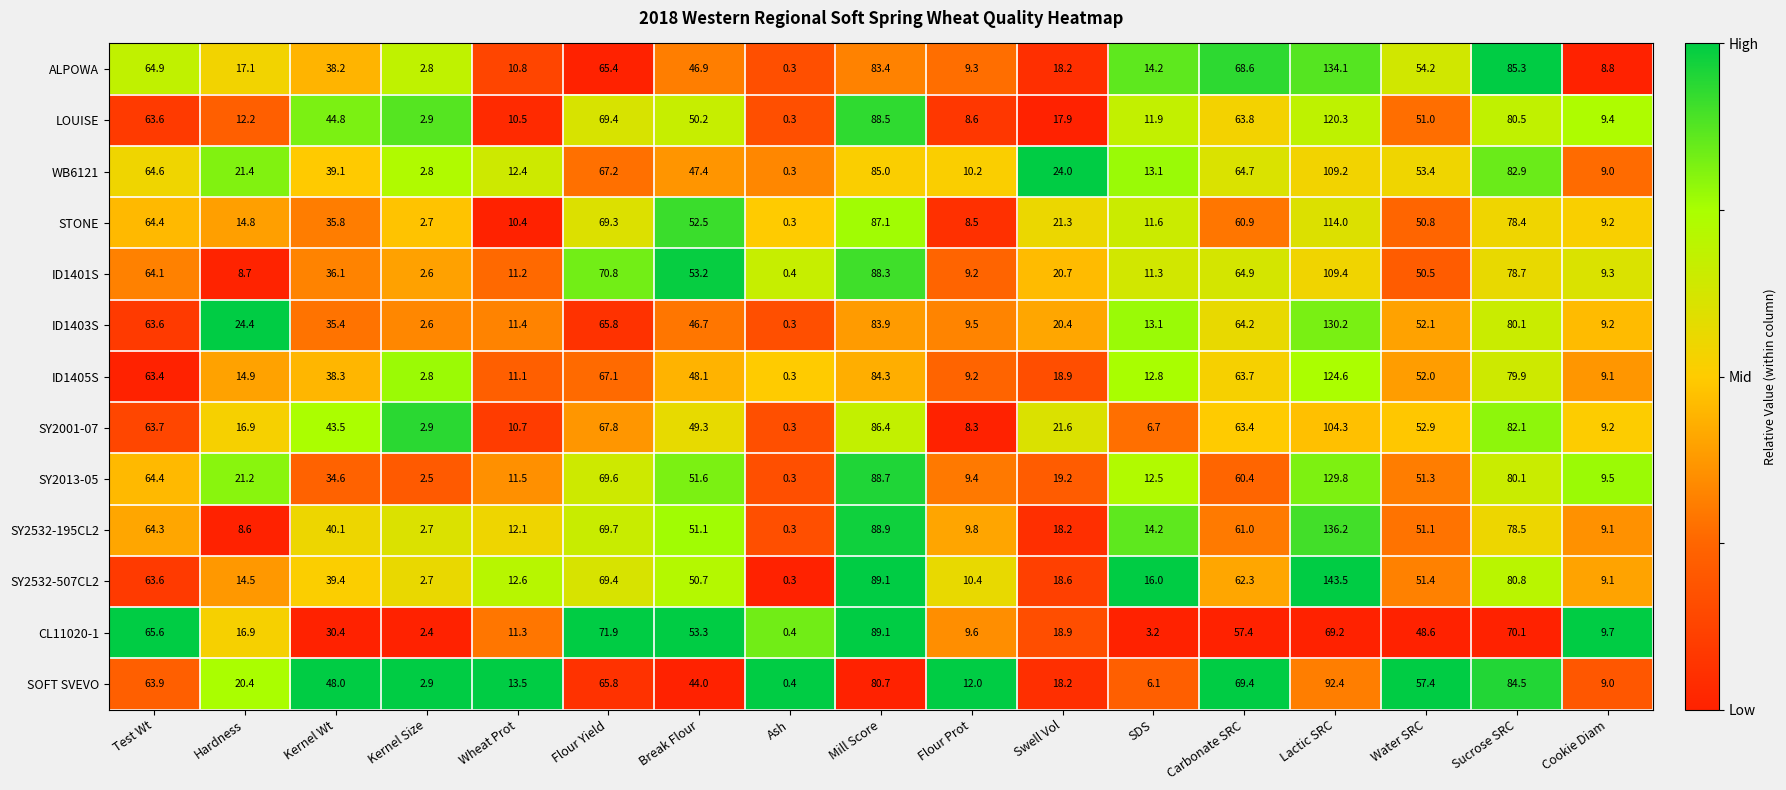

Where is ID1405S nearest to the value 62?

Test Wt